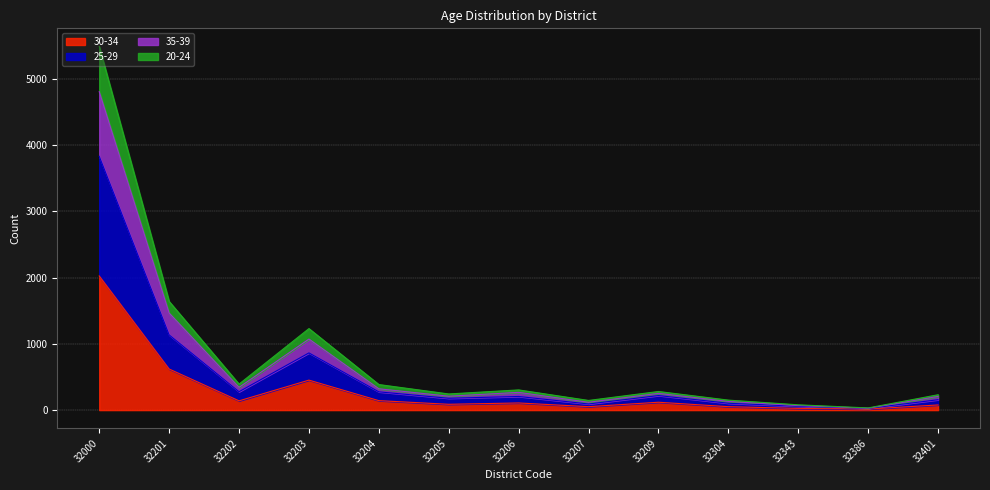

What are all the series names shown in the legend?

30-34, 25-29, 35-39, 20-24